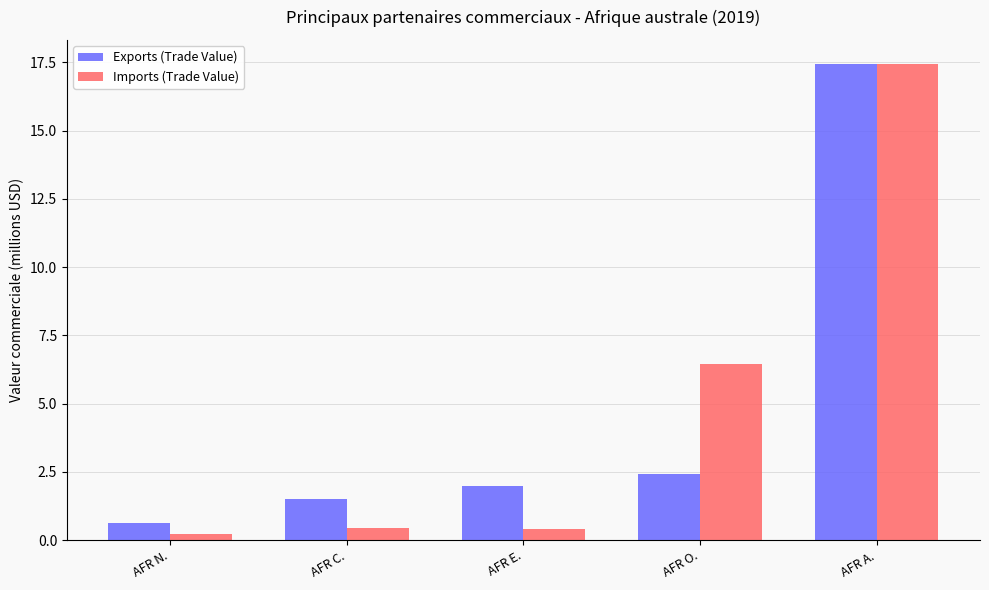

What is the value of the Exports (Trade Value) bar at the 4th from the left?

2.4